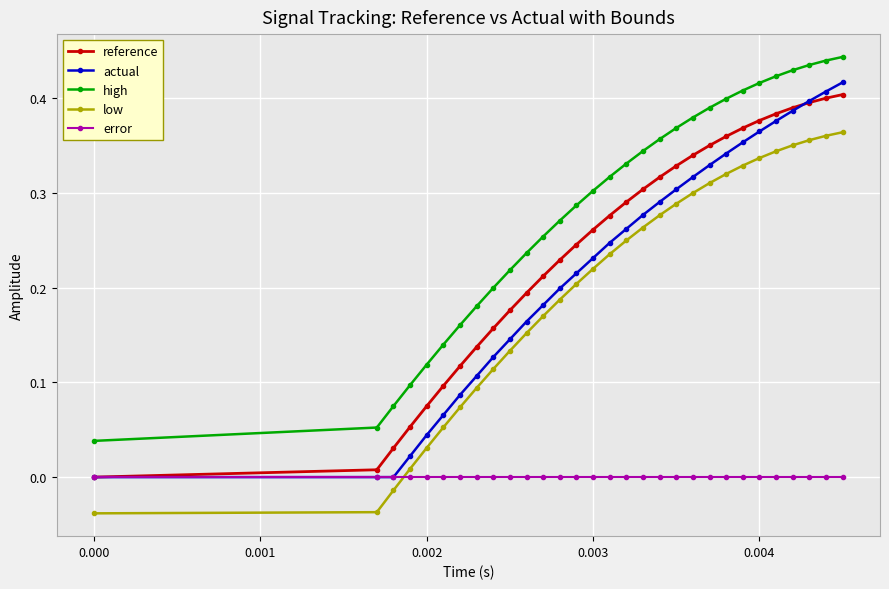

At how many categories does at least one series exceed 0?

30